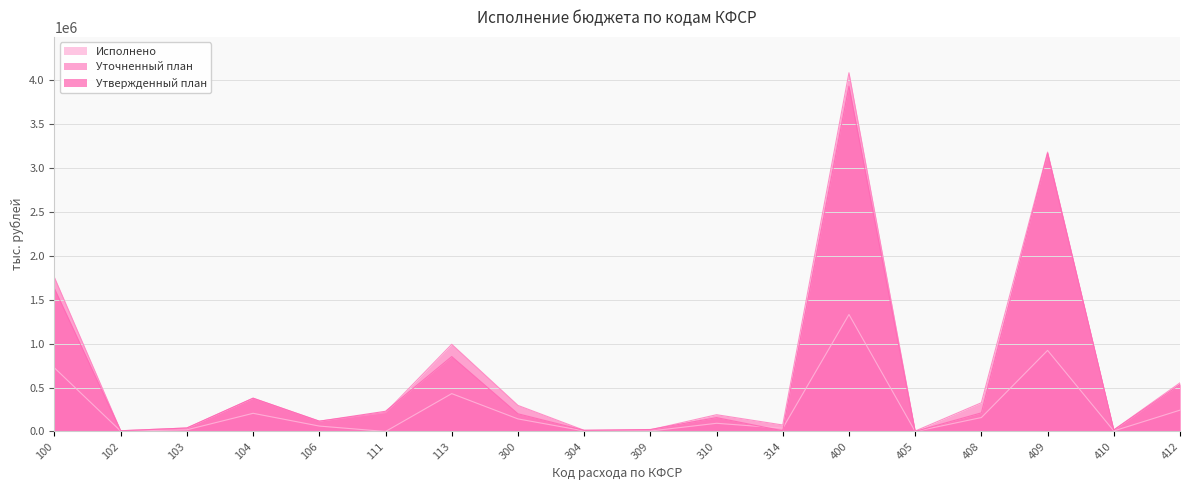

What is the approximate value of Уточненный план at 314?

73951.0